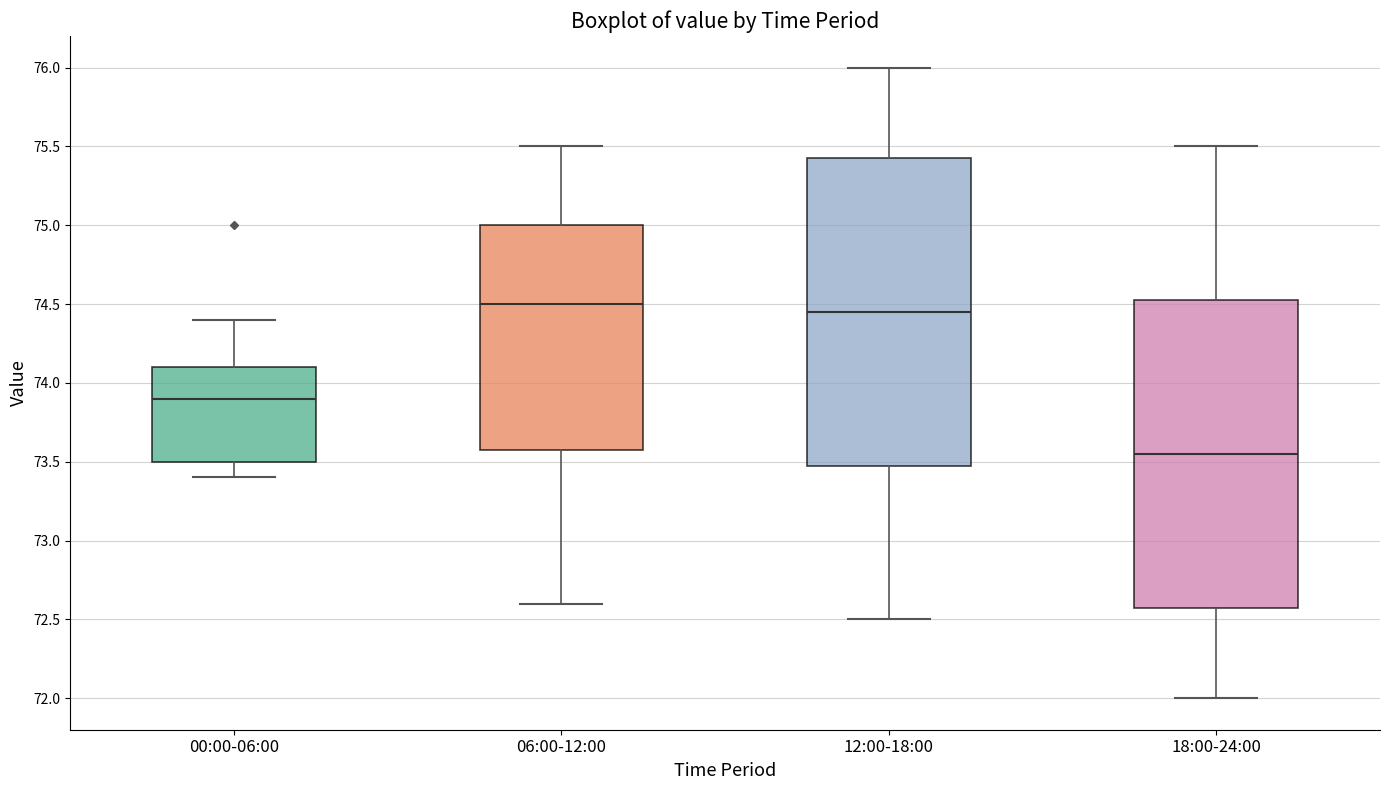

Reading left to right, transcribe this box plot: for each box, give where its median line is, the range the box spans, and where its two whiskers end, as read against the y-axis. The values are not printed on the chart, so give them approximately, as read against the axis.

00:00-06:00: median 73.90, box 73.50 to 74.10, whiskers 73.40 to 74.40
06:00-12:00: median 74.50, box 73.60 to 75.00, whiskers 72.60 to 75.50
12:00-18:00: median 74.45, box 73.50 to 75.45, whiskers 72.50 to 76.00
18:00-24:00: median 73.55, box 72.60 to 74.55, whiskers 72.00 to 75.50